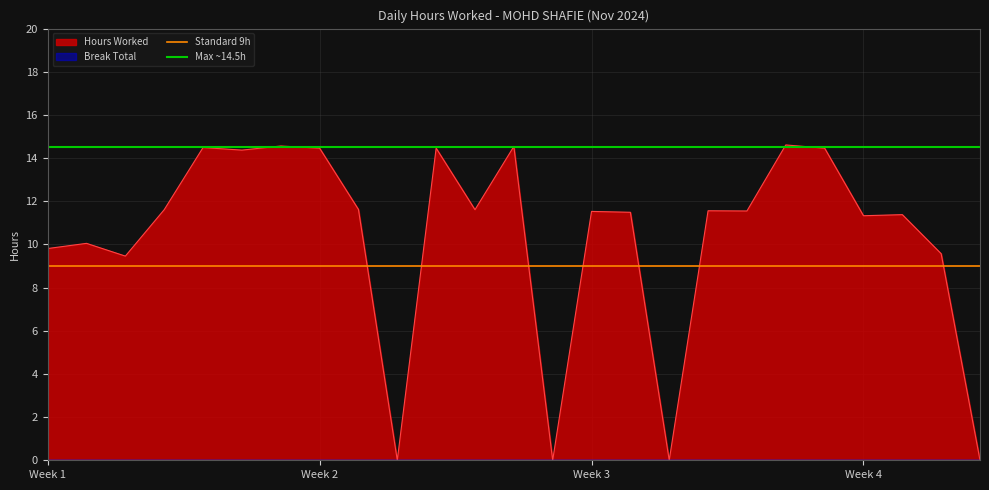

True or false: Max ~14.5h and Standard 9h intersect in this chart.

False